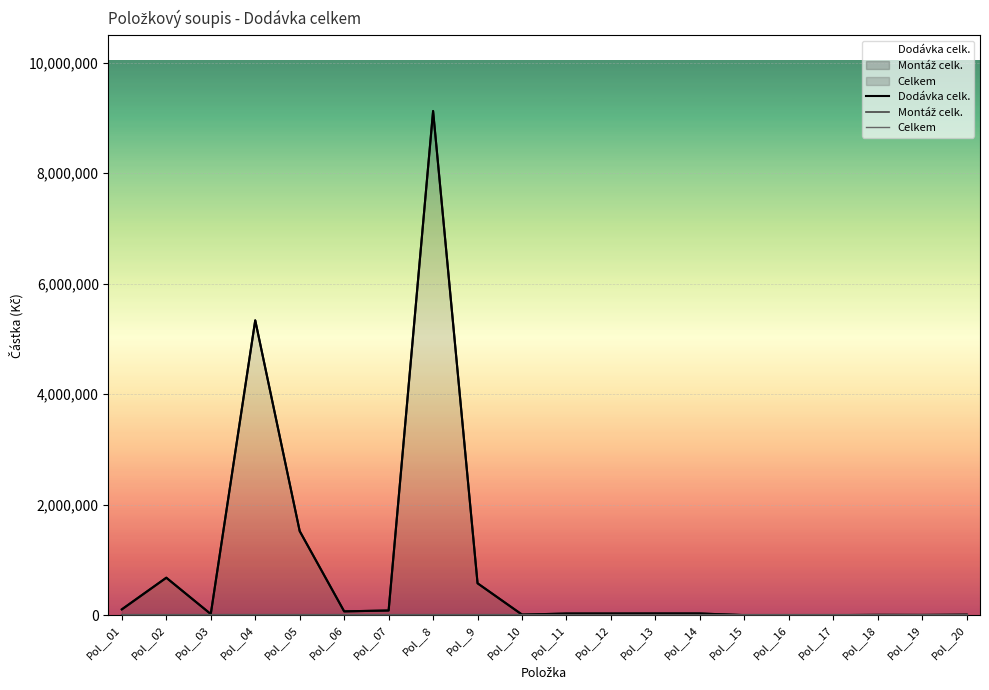

The Dodávka celk. series shows 44242.6 at Pol__13. True or false?

False